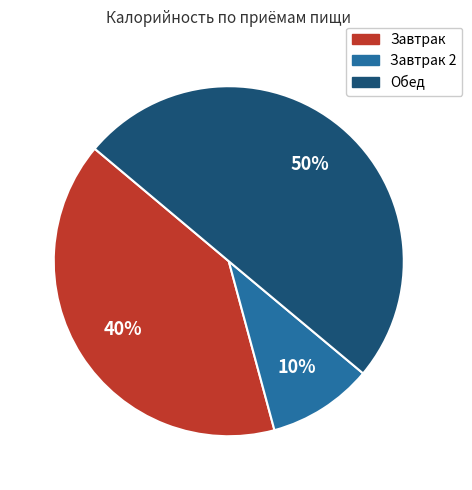

To the nearest percent, what is the difference between the largest and smallest slice percentages?

40%